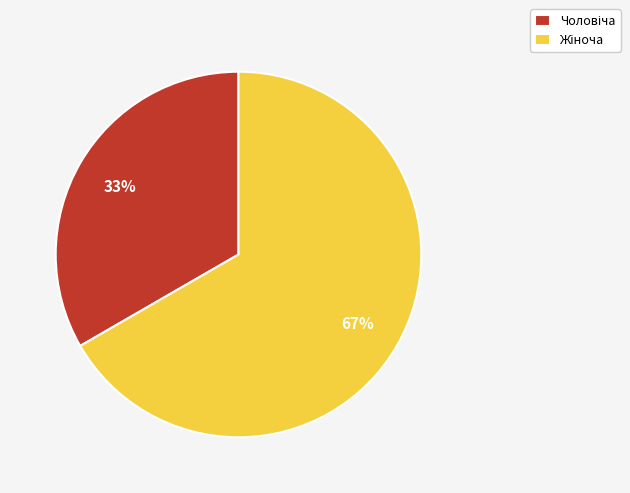

Is there any slice that represents more than half of the pie?

Yes